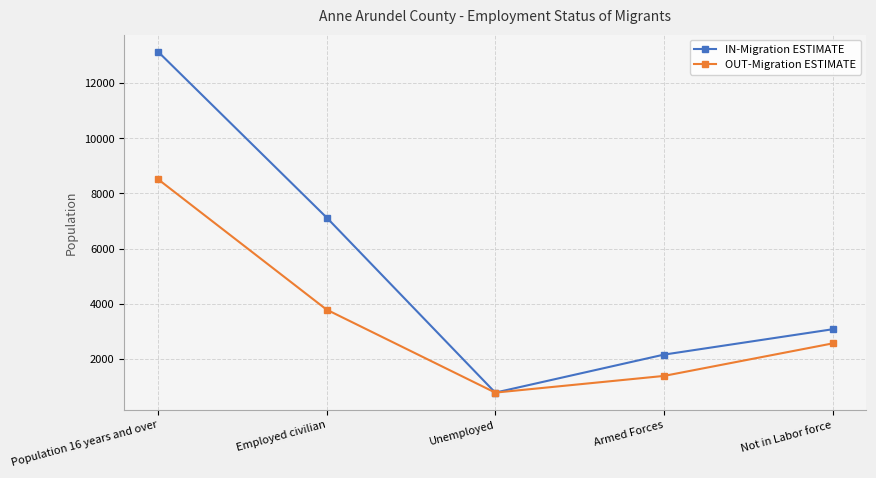

Does the chart have visible grid lines?

Yes